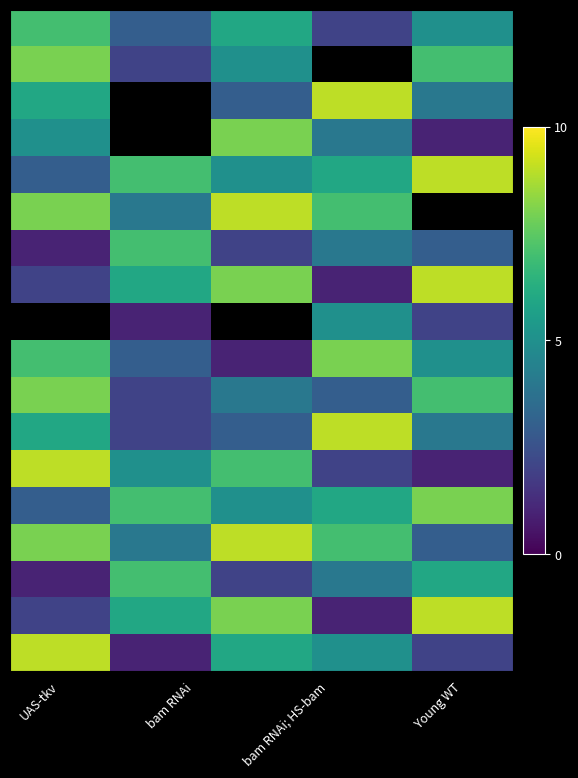

What is the minimum value shown in the chart?

1.0